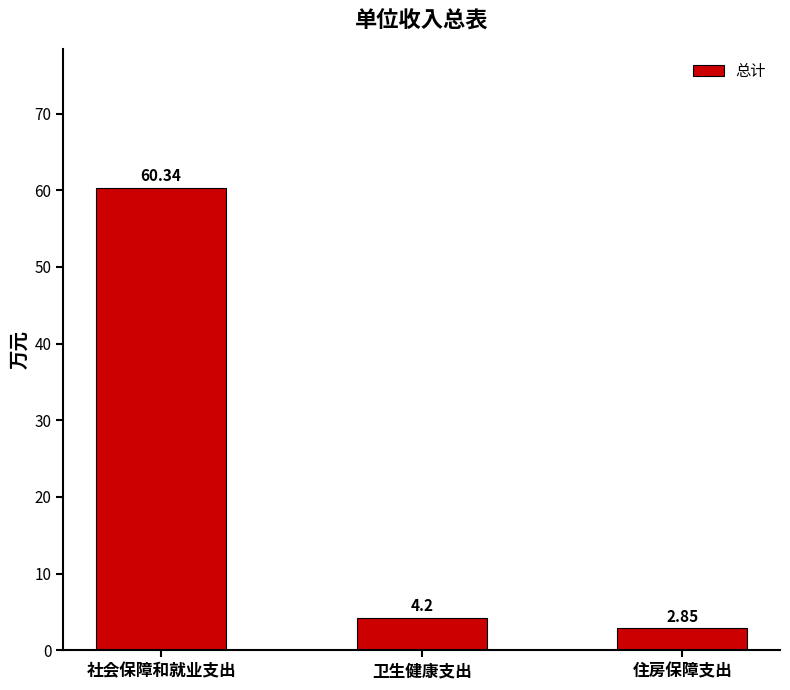

Which has a higher value, 社会保障和就业支出 or 卫生健康支出?

社会保障和就业支出